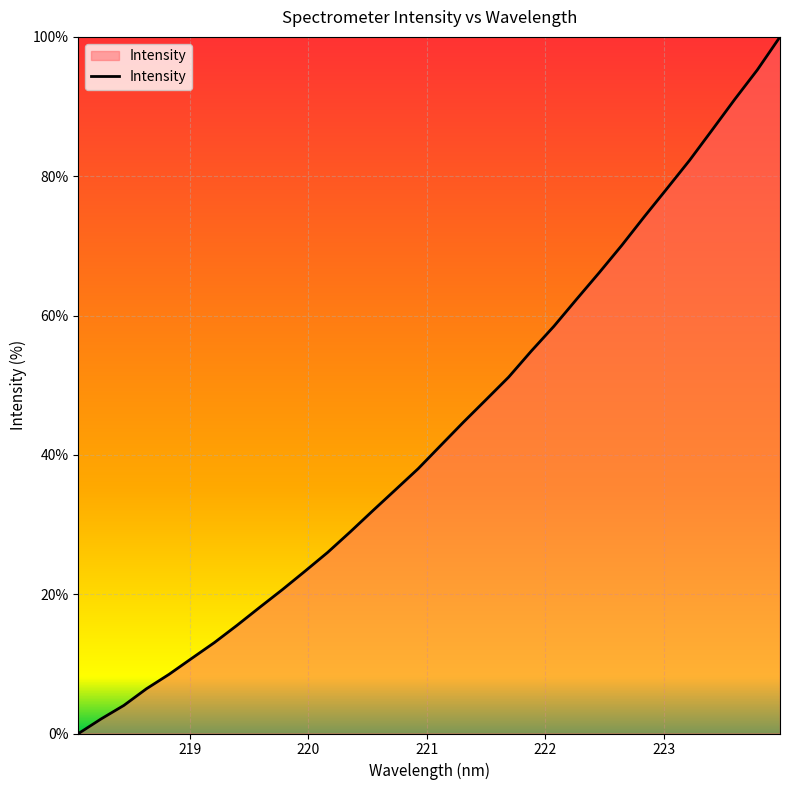

Does the chart display data point markers on the line(s)?

No